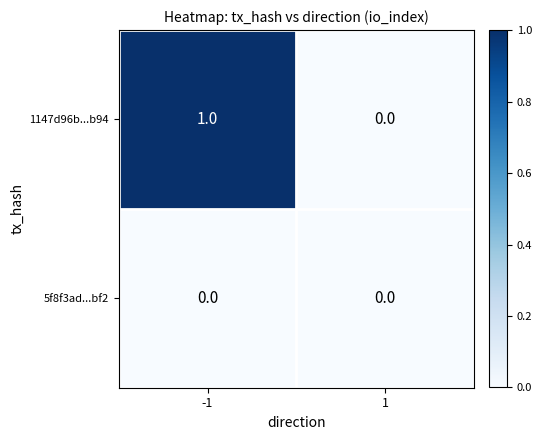

What is the total value across all series at -1?

1